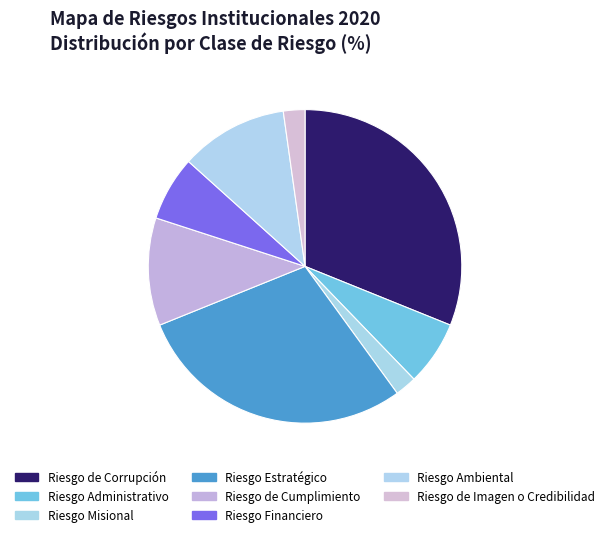

How much of the chart is everything except Riesgo de Corrupción?

68.9%